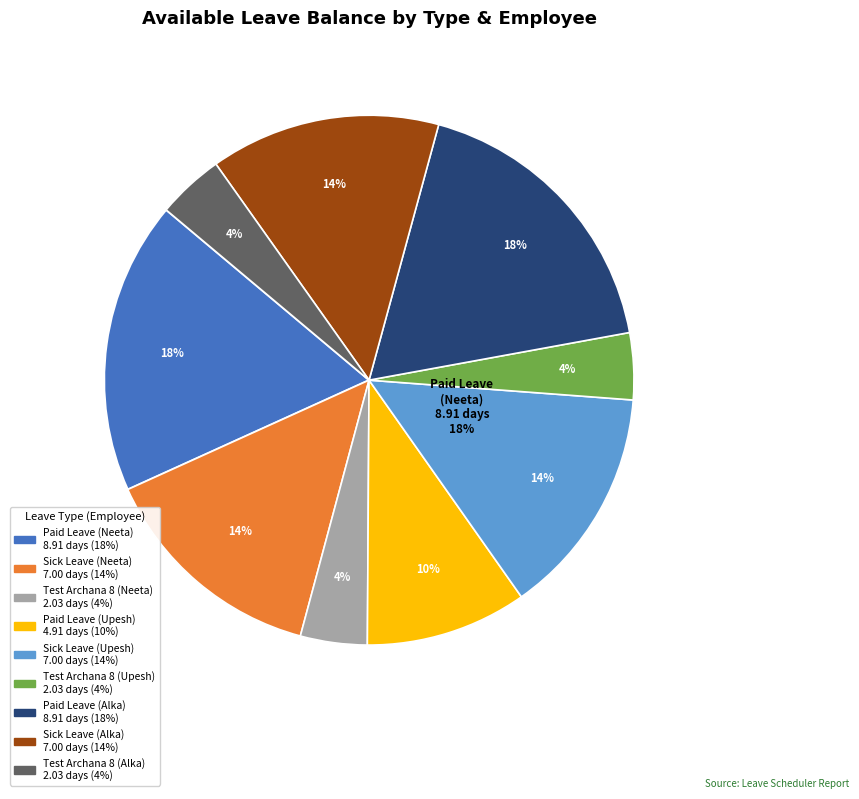

Rank the categories by value from lowest to highest.

Test Archana 8 (Neeta), Test Archana 8 (Upesh), Test Archana 8 (Alka), Paid Leave (Upesh), Sick Leave (Neeta), Sick Leave (Upesh), Sick Leave (Alka), Paid Leave (Neeta), Paid Leave (Alka)